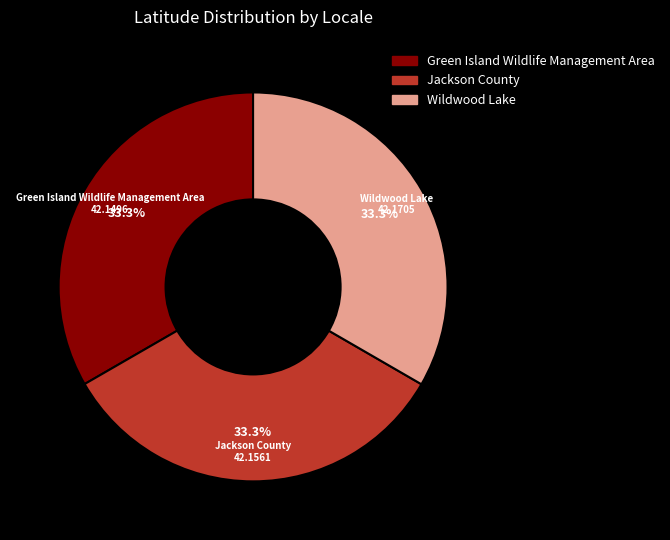

To the nearest percent, what percentage of the pie is Wildwood Lake?

33%